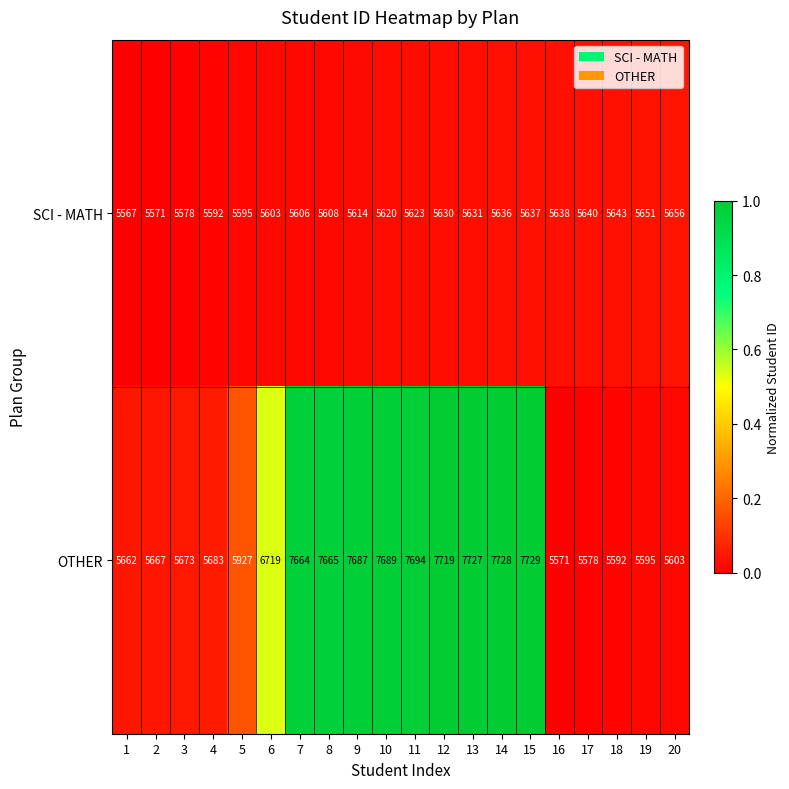

What is the minimum value shown in the chart?

5567